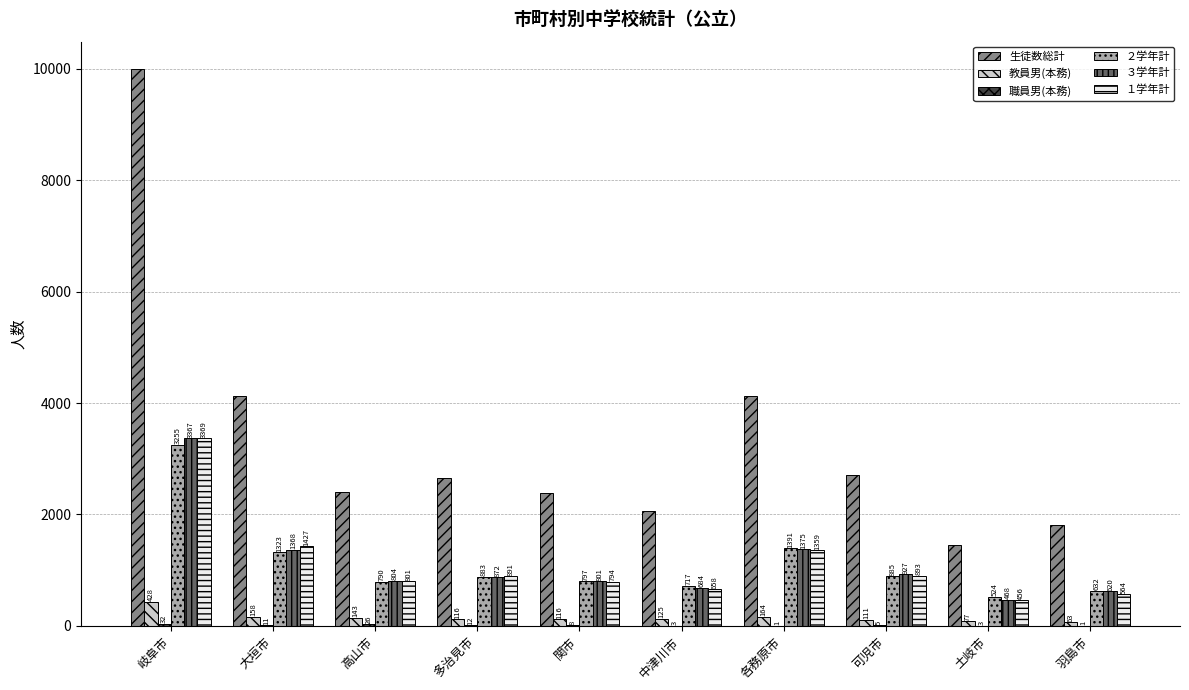

How many distinct data groups are displayed?

6